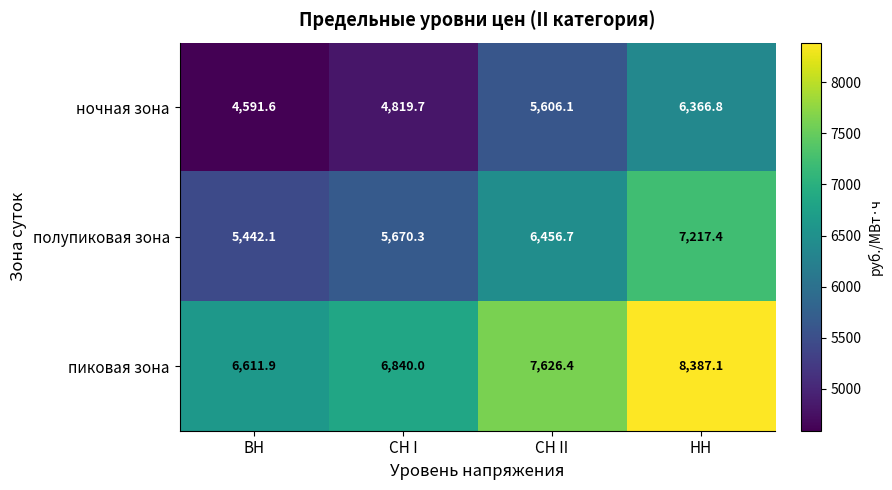

Which series changed the most between ВН and СН II?

полупиковая зона